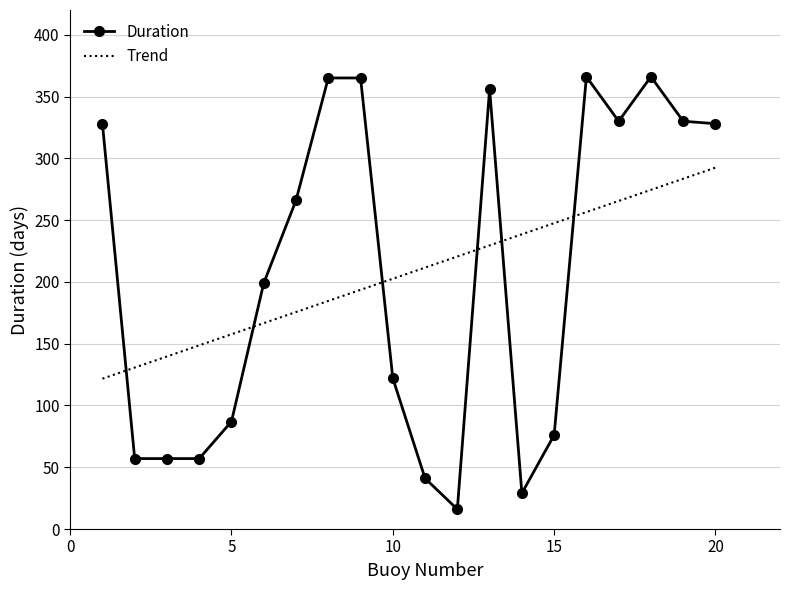

List the series in order of their peak value, highest first.

Duration, Trend